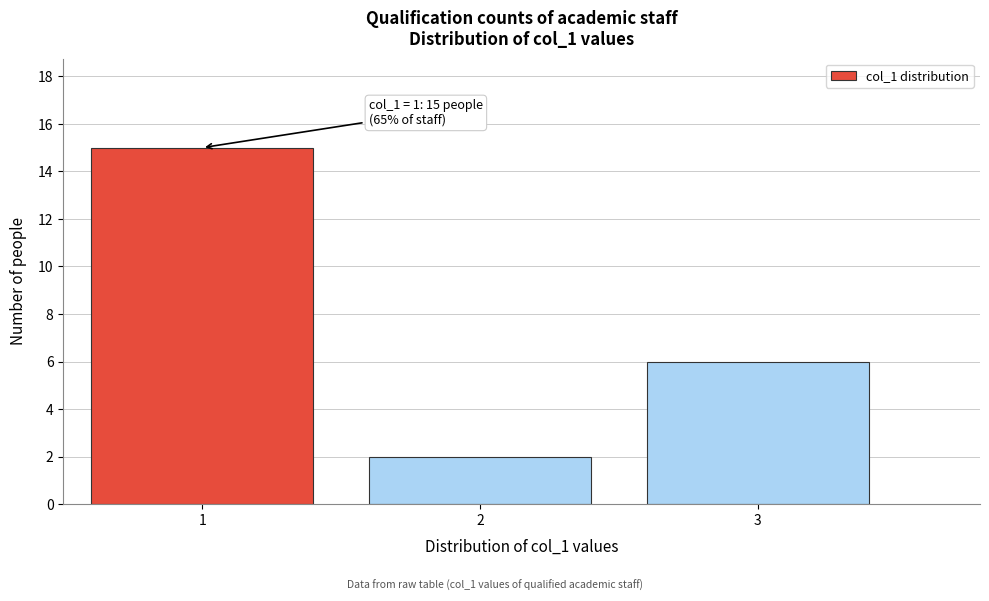

Over which range of the x-axis is the bar tallest?

0.5 to 1.5